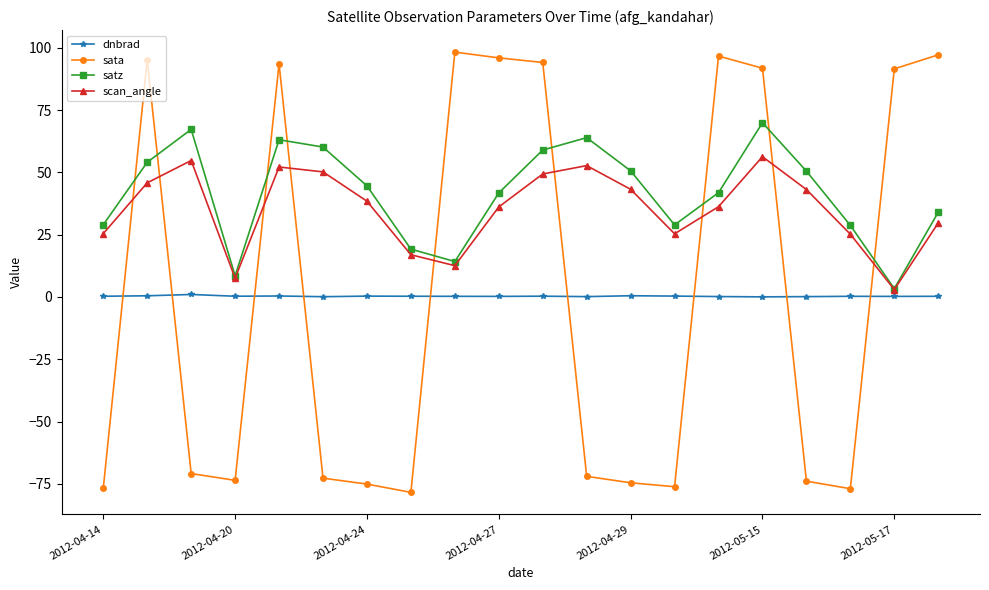

Which series has the largest range (max minus min)?

sata